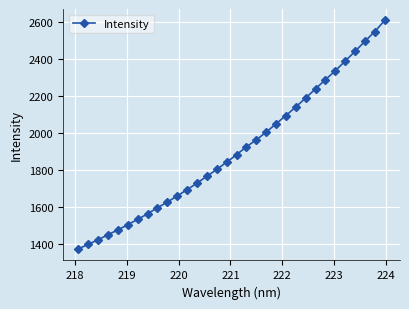

What is the smallest value displayed?

1372.3